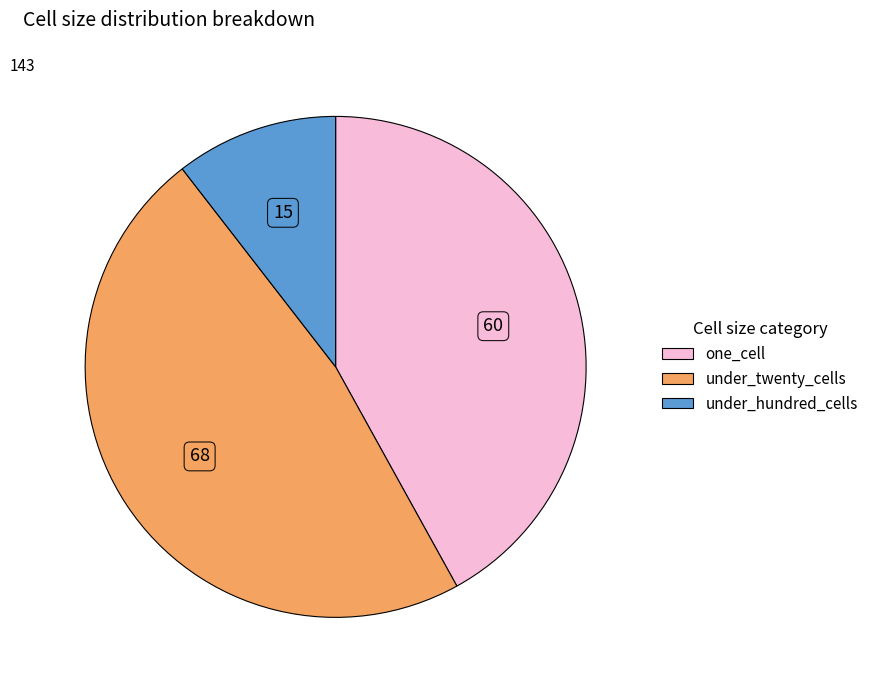

Count the number of slices in the pie.

3